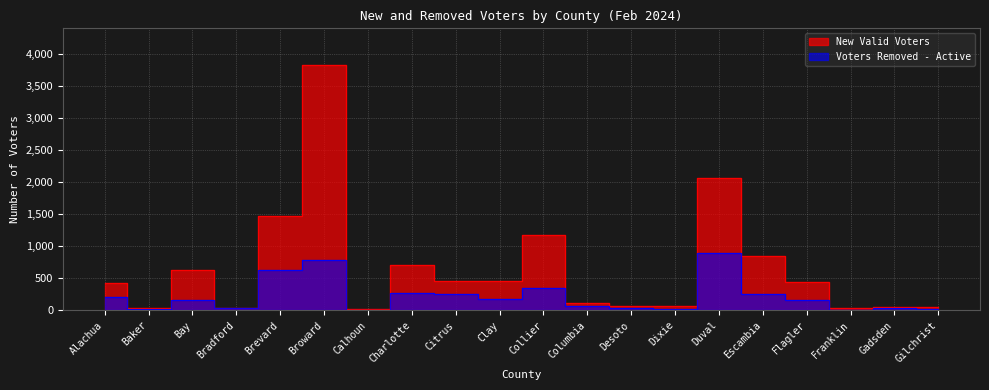

Reading left to right, transcribe all the data shown in this chart.

New Valid Voters: 425	42	624	34	1474	3826	20	710	457	449	1173	121	62	59	2057	844	448	41	54	52
Voters Removed - Active: 213	17	162	31	622	785	7	269	261	179	343	67	37	18	897	260	166	7	39	25